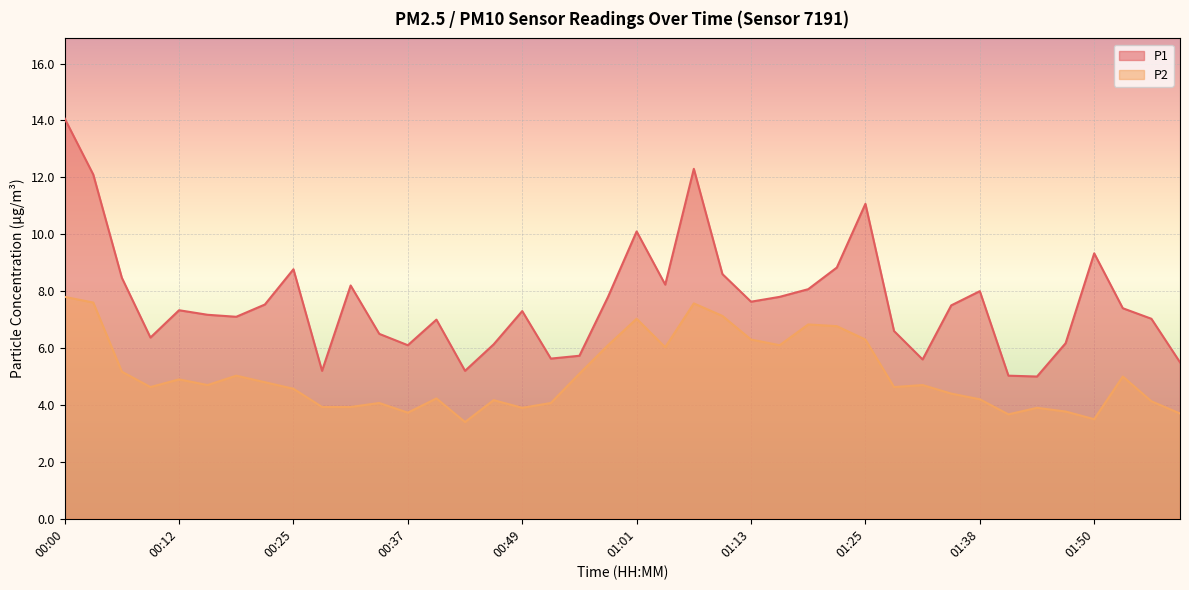

What is the label of the 1st point from the left?

00:00